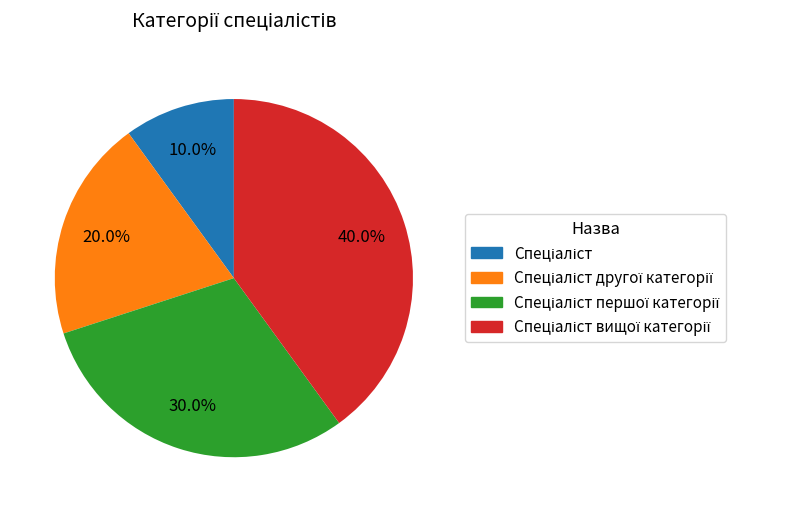

Does any single category account for the majority?

No